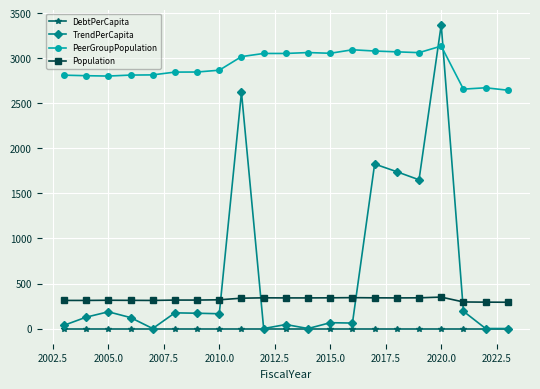

What are all the series names shown in the legend?

DebtPerCapita, TrendPerCapita, PeerGroupPopulation, Population